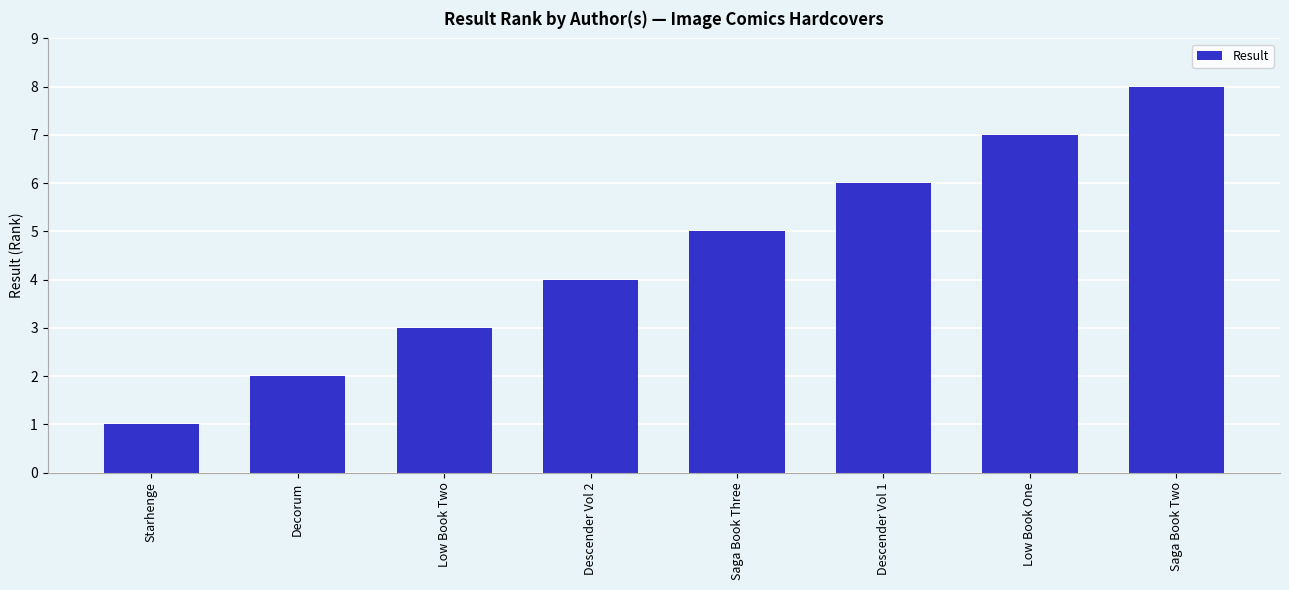

Is it true that the value at Low Book One is 7?

True